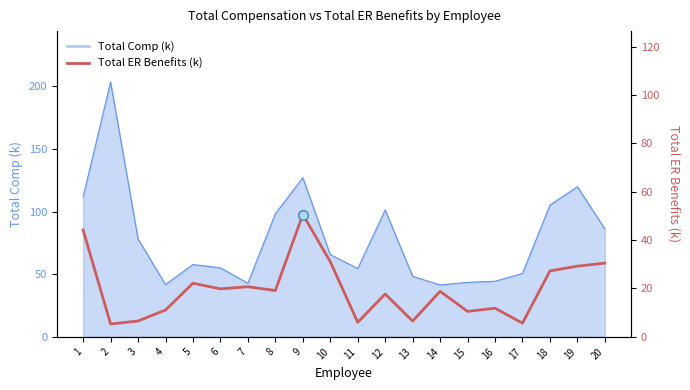

What is the value of the 9th point from the left?

50.6